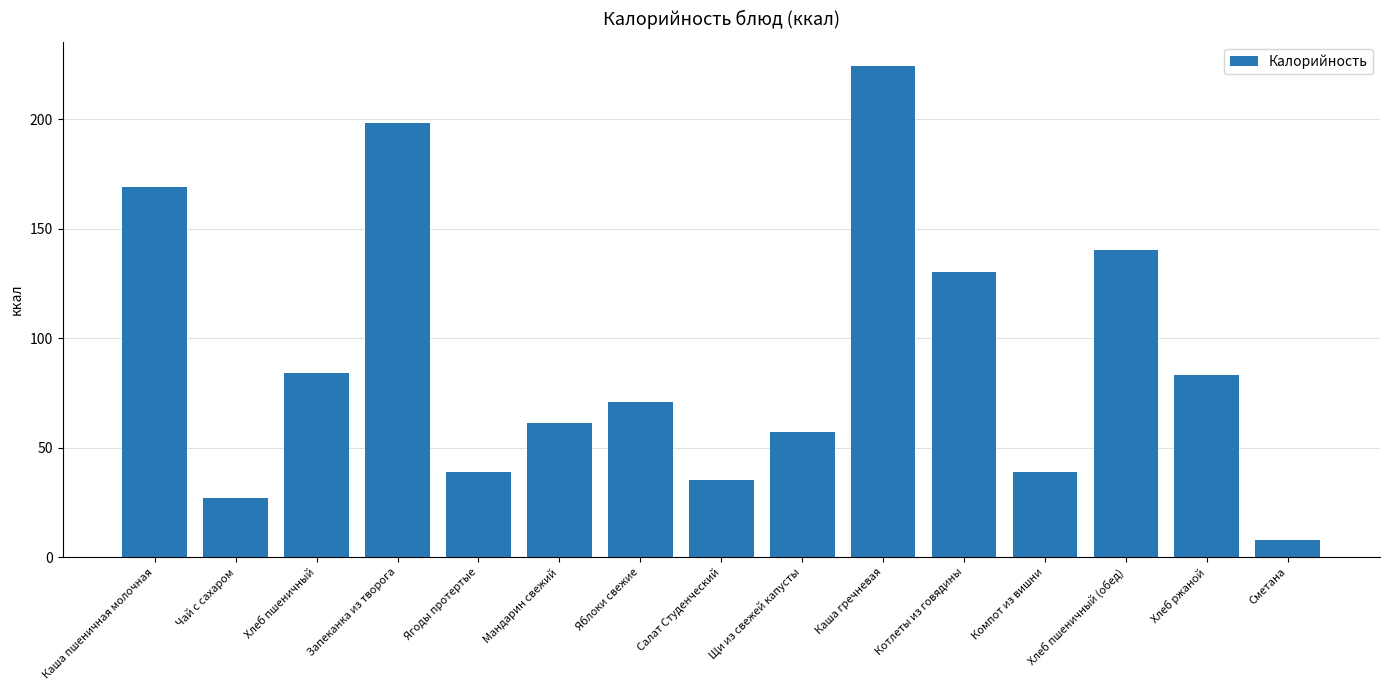

What is the sum of the values at Запеканка из творога and Каша пшеничная молочная?

367